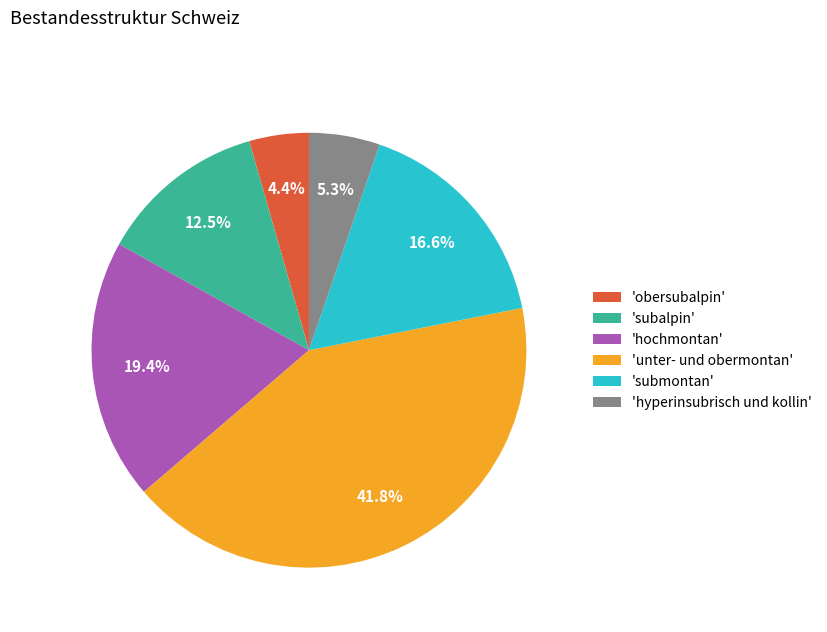

Is there a majority slice in this chart?

No